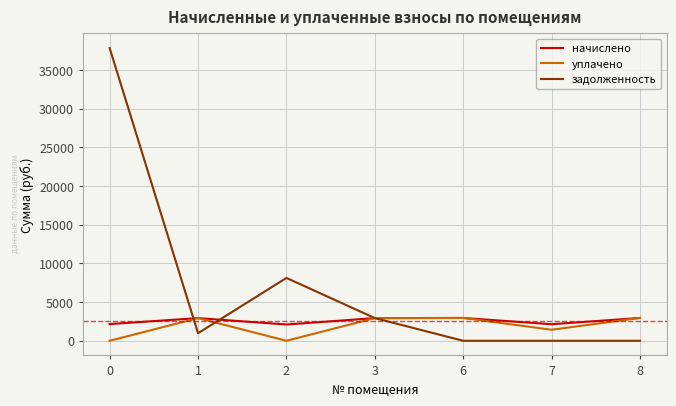

How many lines are shown in the chart?

3